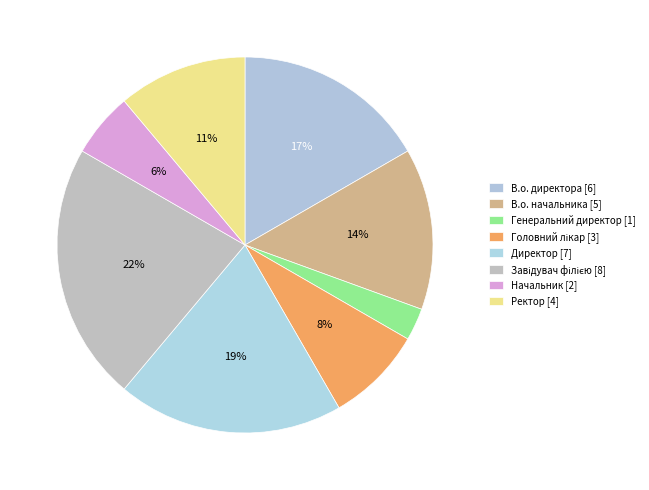

Count the number of slices in the pie.

8